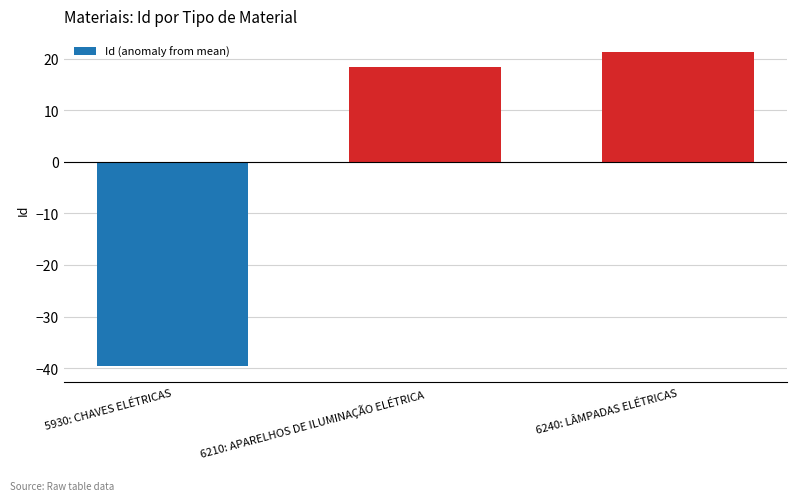

Is it true that the value at 6240: LÂMPADAS ELÉTRICAS is 5.9?

False